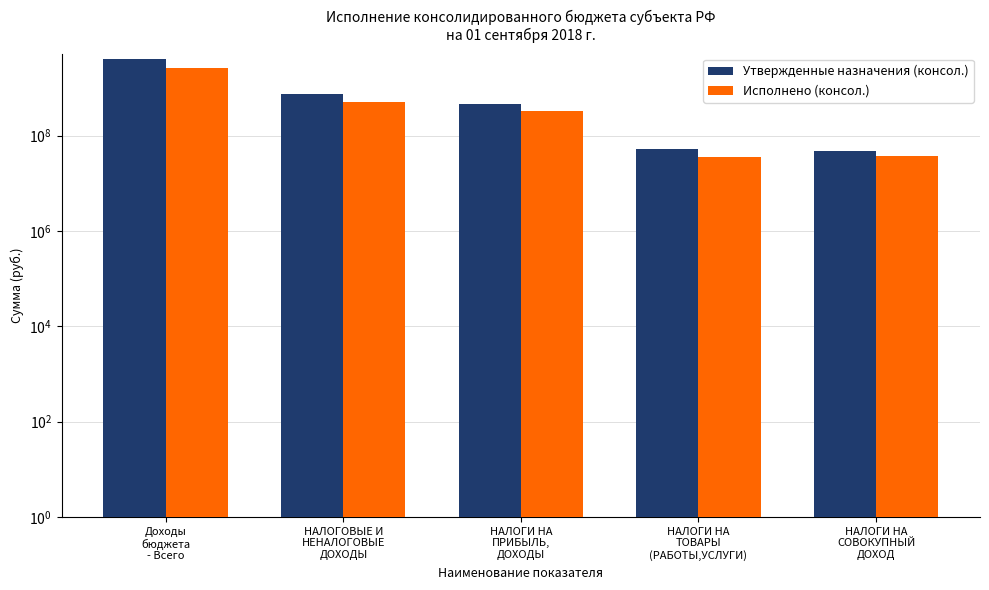

Rank the series by their maximum value, from lowest to highest.

Исполнено (консол.), Утвержденные назначения (консол.)